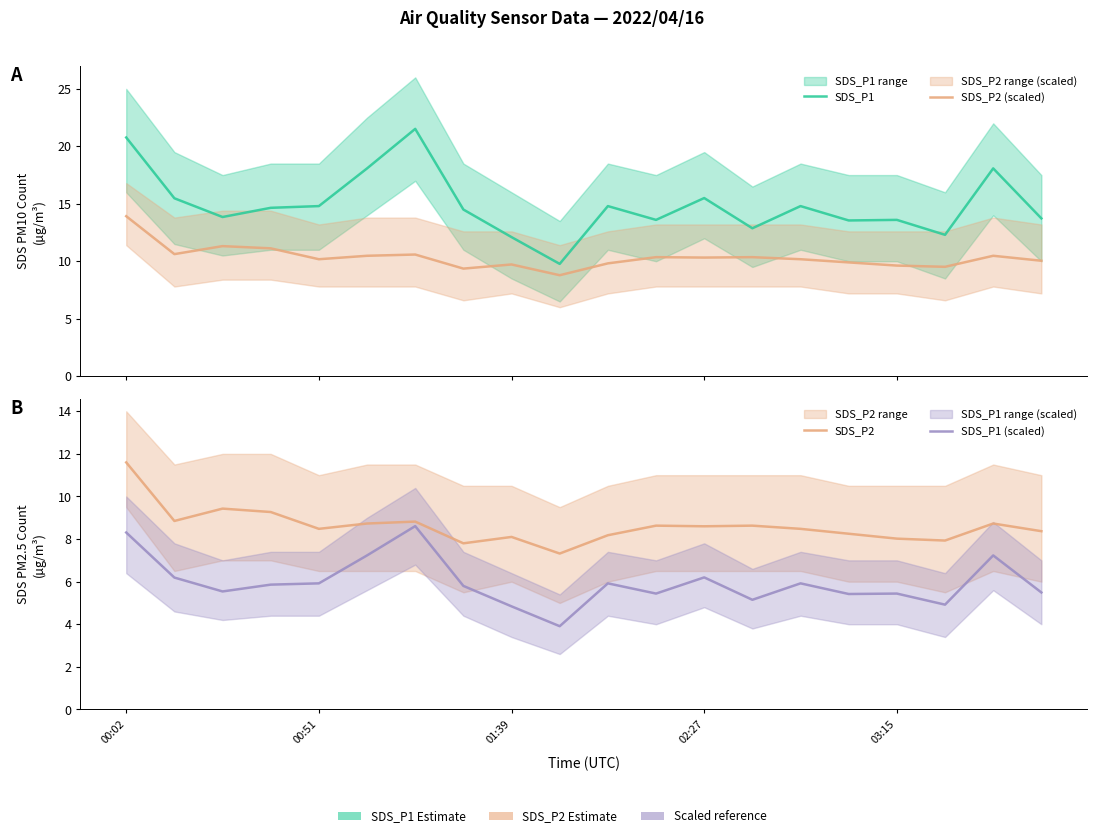

How many series are shown in this chart?

4